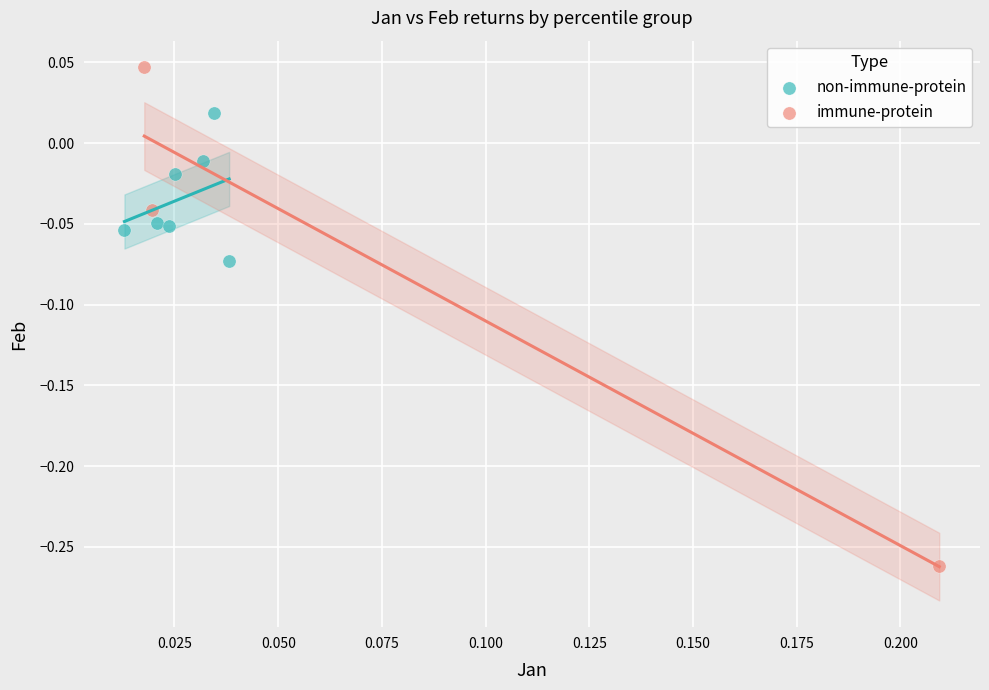

Which series contains the lowest Y value?

immune-protein